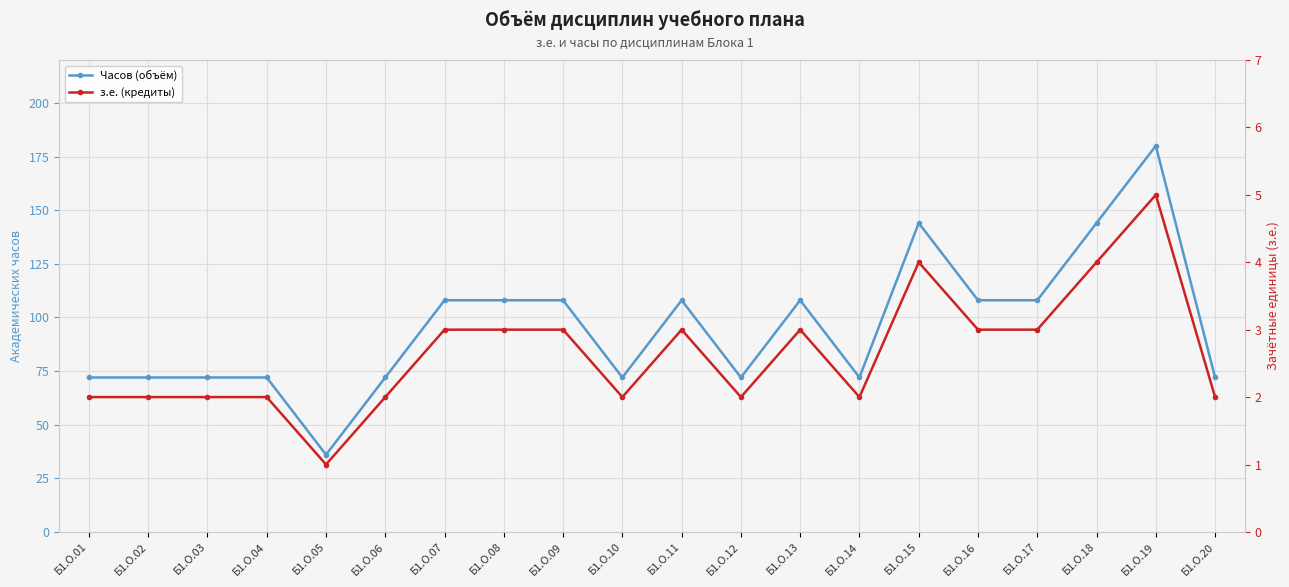

True or false: Часов (объём) and з.е. (кредиты) intersect in this chart.

False